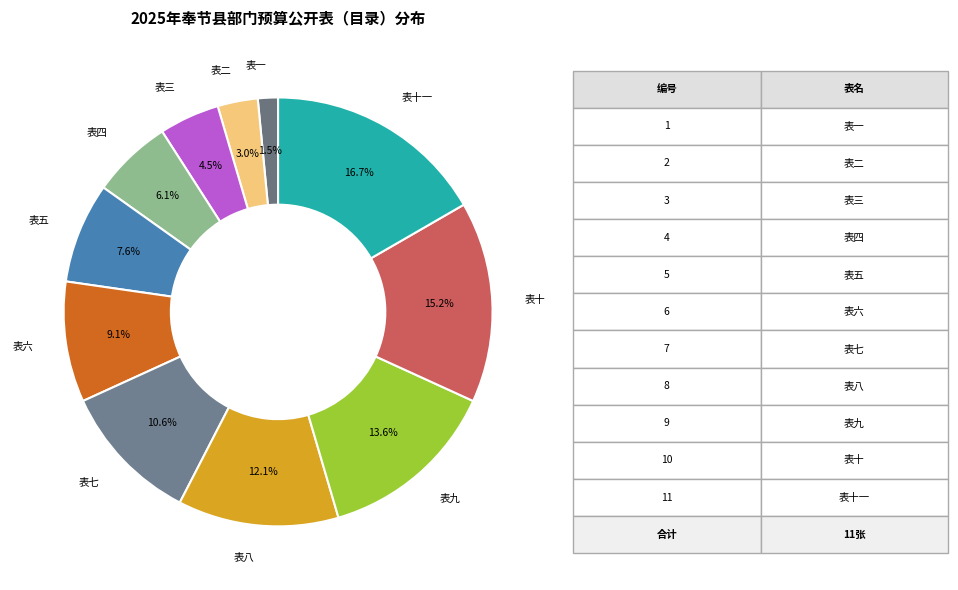

What is the largest slice in the pie chart?

表十一